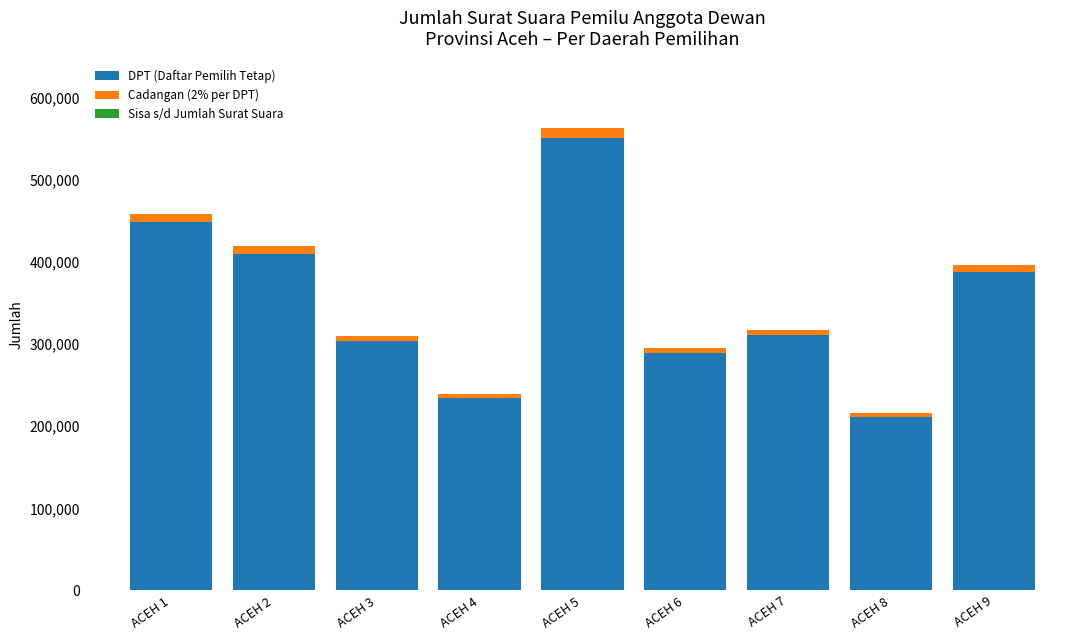

Which category has the highest value in the DPT (Daftar Pemilih Tetap) series?

ACEH 5